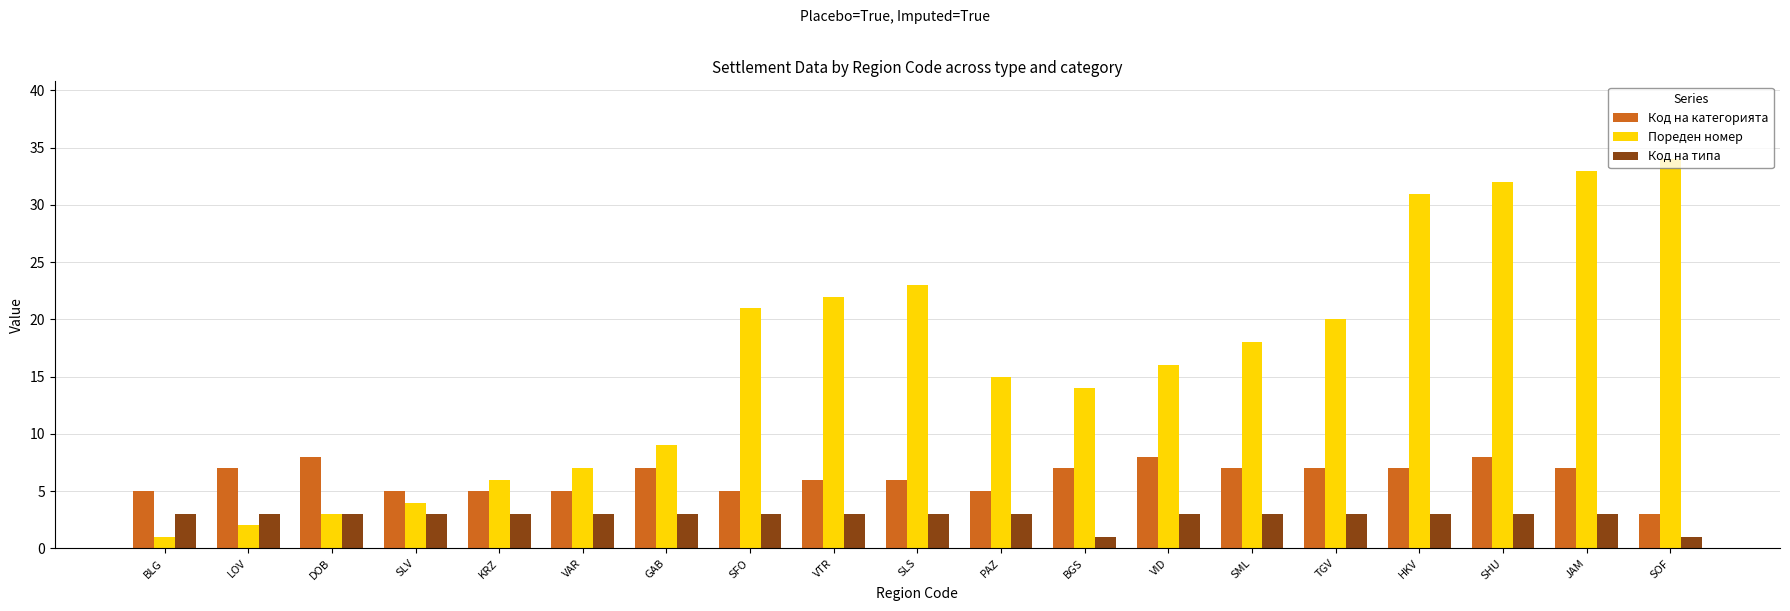

What is the lowest value of the Код на категорията series?

3